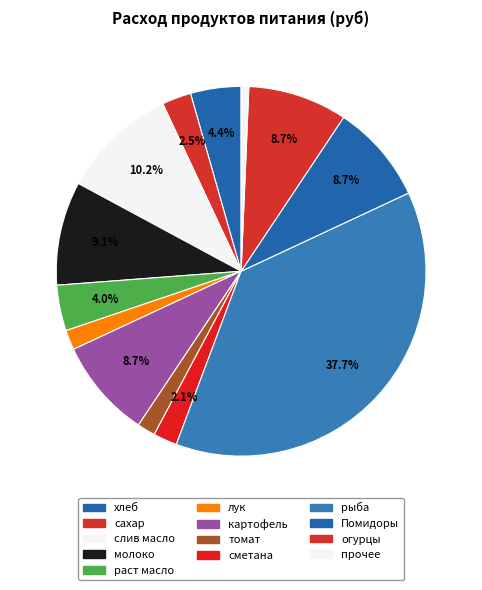

Does хлеб represent more than half of the total?

No